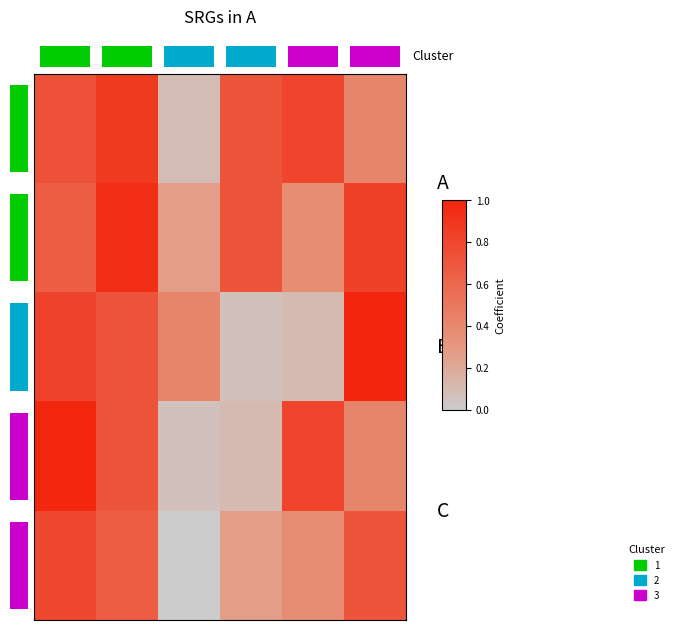

What is the greatest value displayed?

1.0